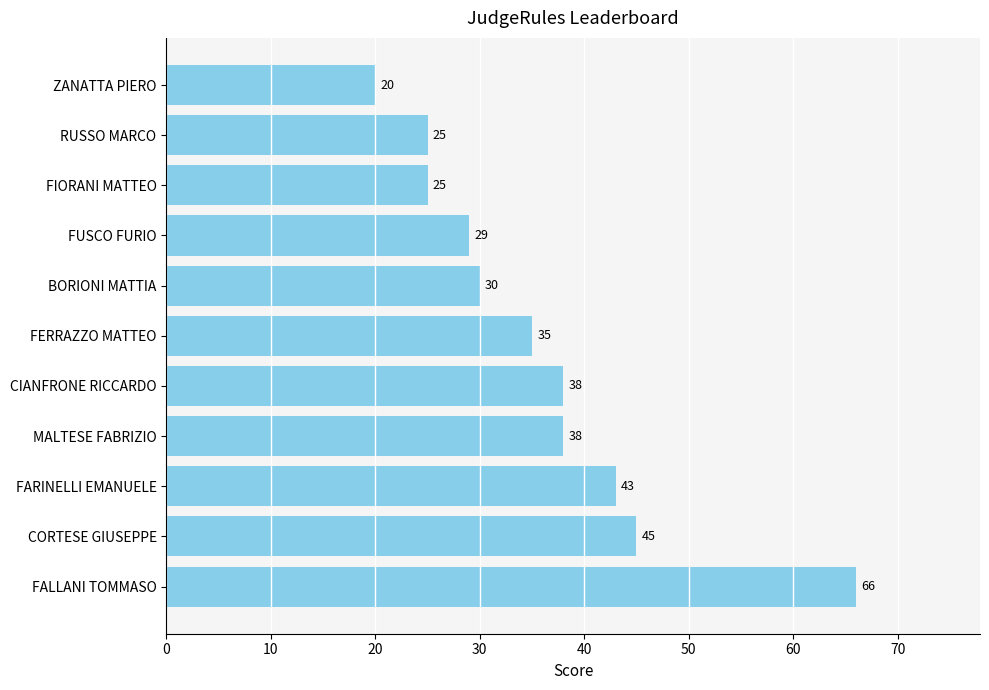

What is the change in value from RUSSO MARCO to FUSCO FURIO?

+4